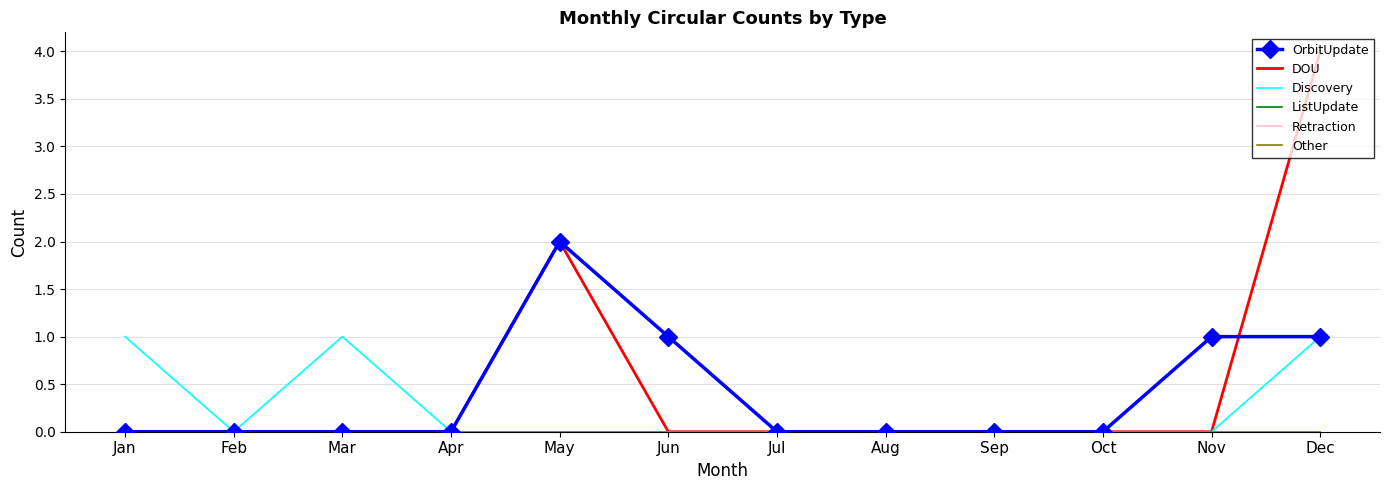

List the series in order of their peak value, highest first.

DOU, OrbitUpdate, Discovery, ListUpdate, Retraction, Other